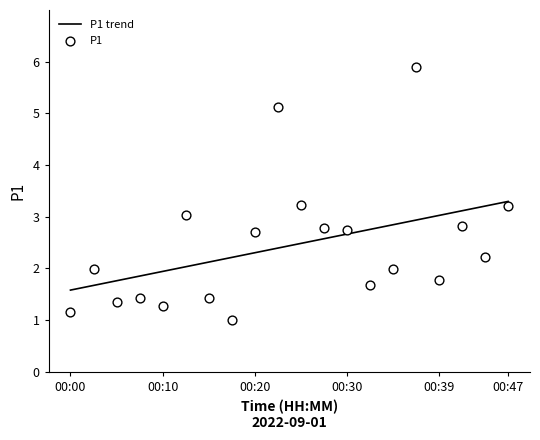

What are all the series names shown in the legend?

P1 trend, P1